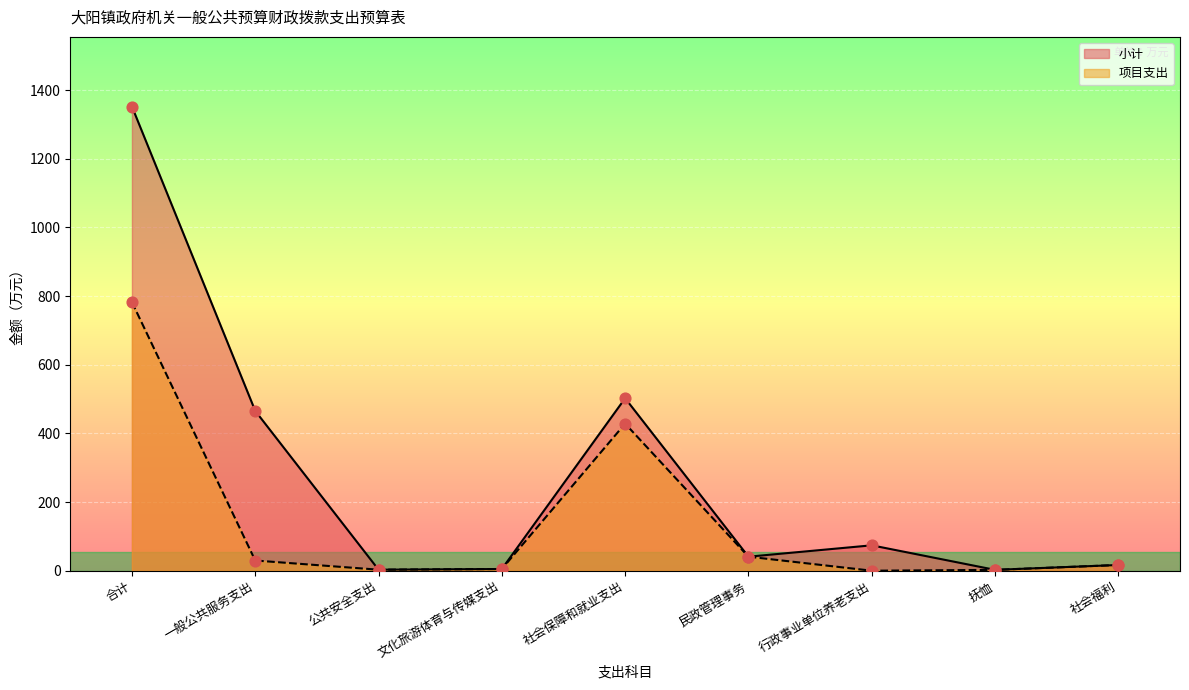

At how many categories does at least one series exceed 987?

1